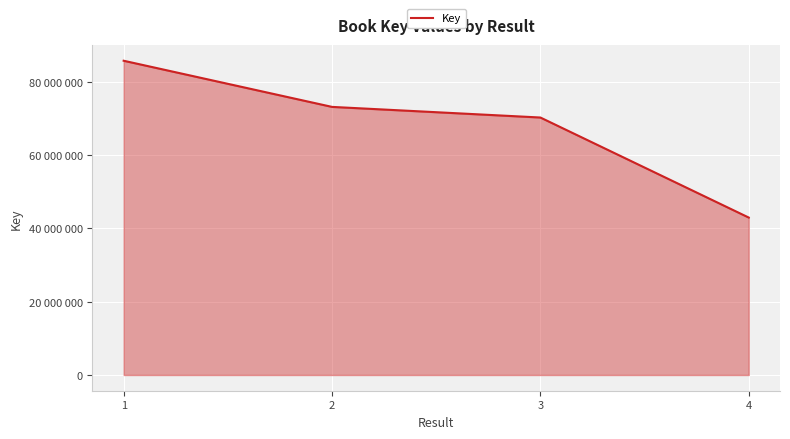

Does the chart display data point markers on the line(s)?

No